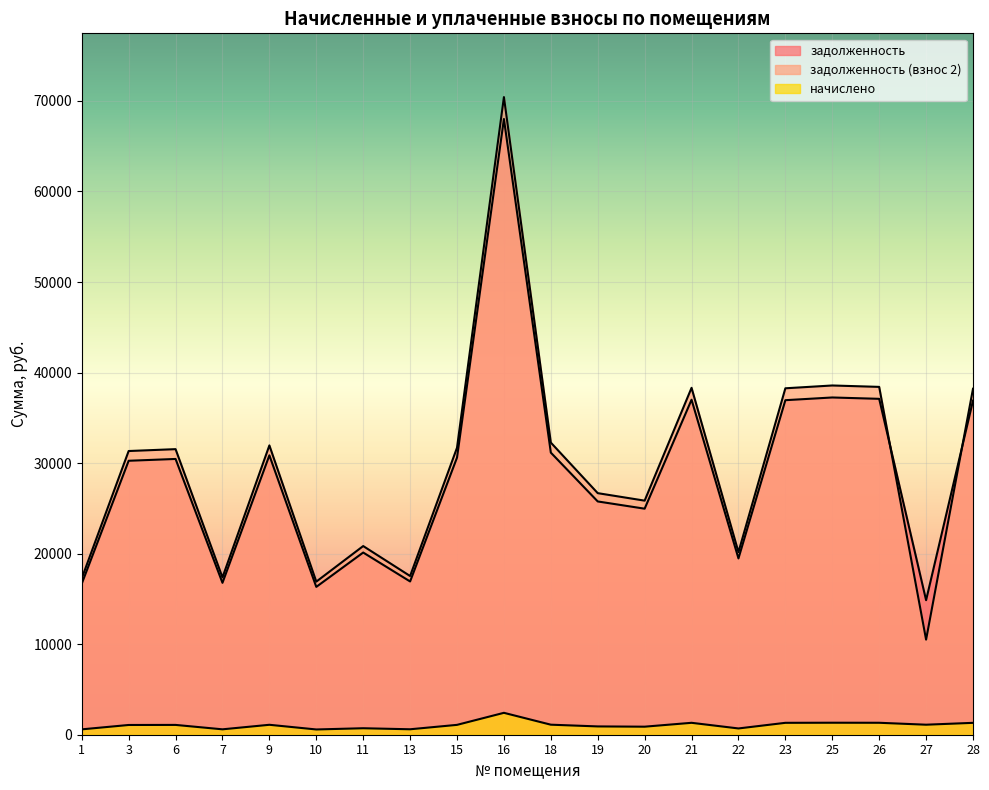

Rank the series by their maximum value, from lowest to highest.

начислено, задолженность, задолженность (взнос 2)